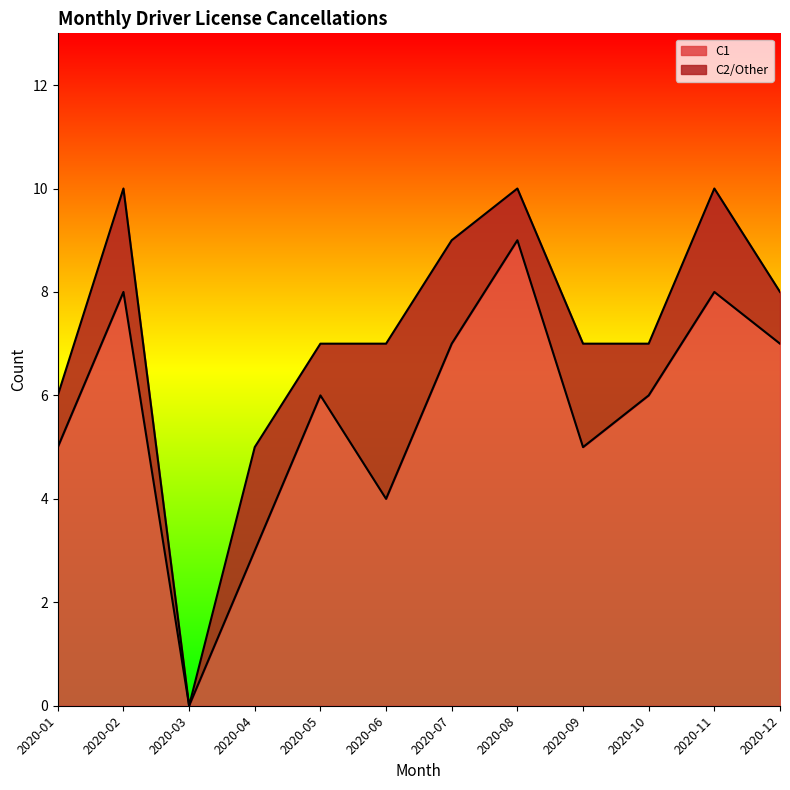

What are all the series names shown in the legend?

C1, C2/Other